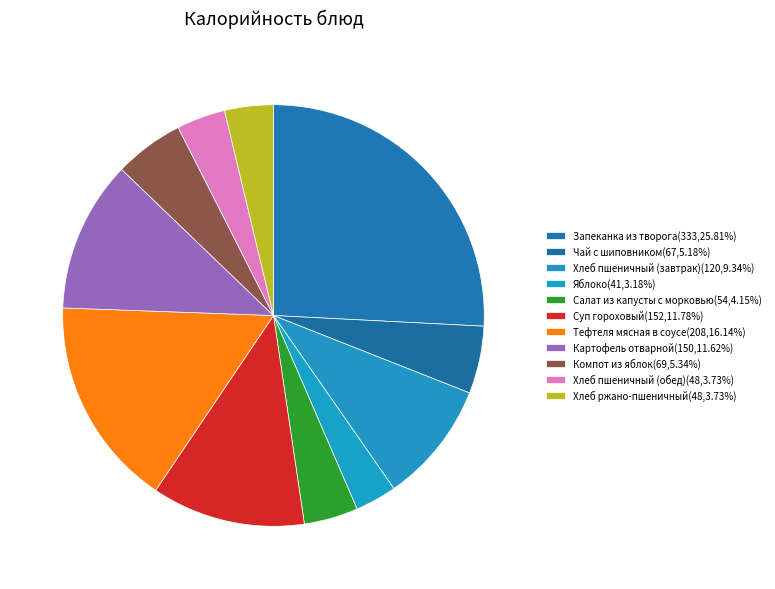

How many slices are in this pie chart?

11